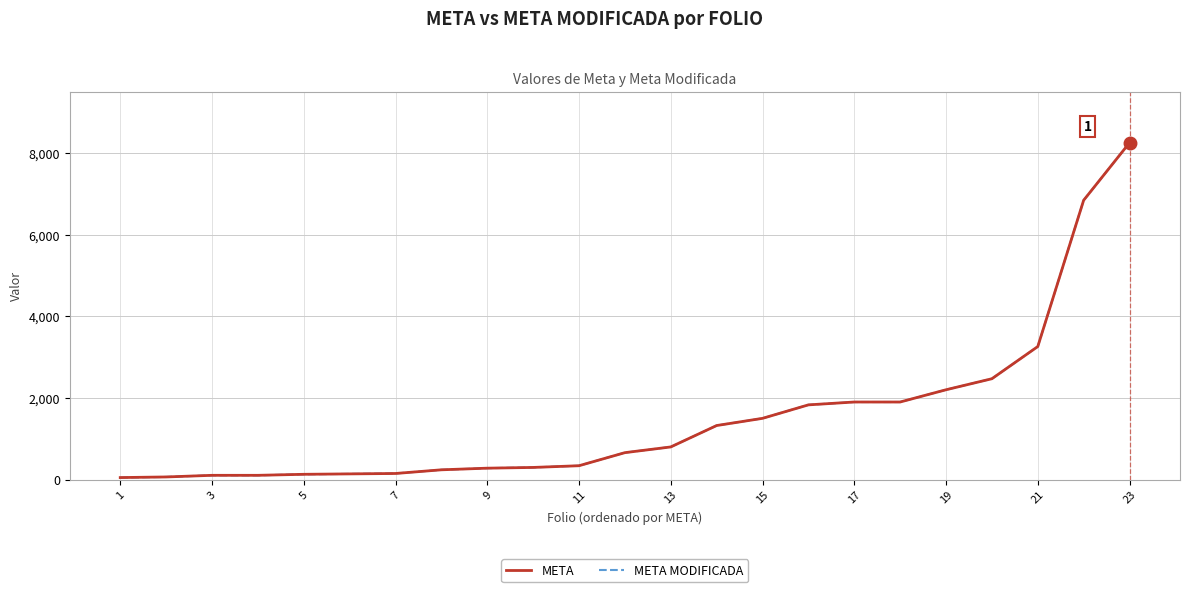

At which label does META MODIFICADA first exceed 660?

13